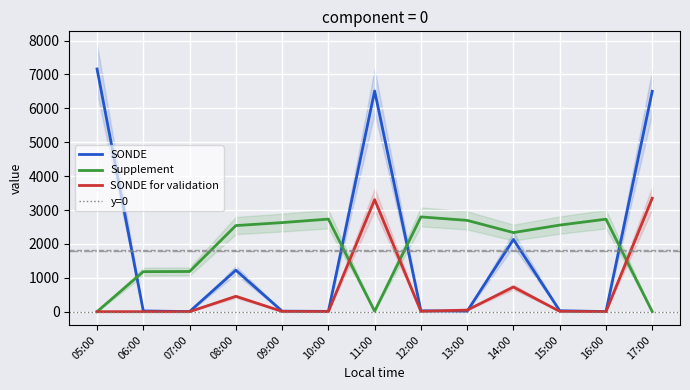

How many times do SONDE for validation and Supplement cross each other?

3